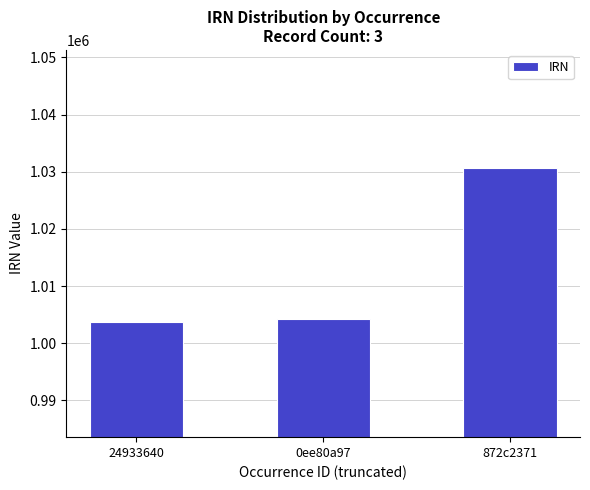

How many categories are shown in the chart?

3